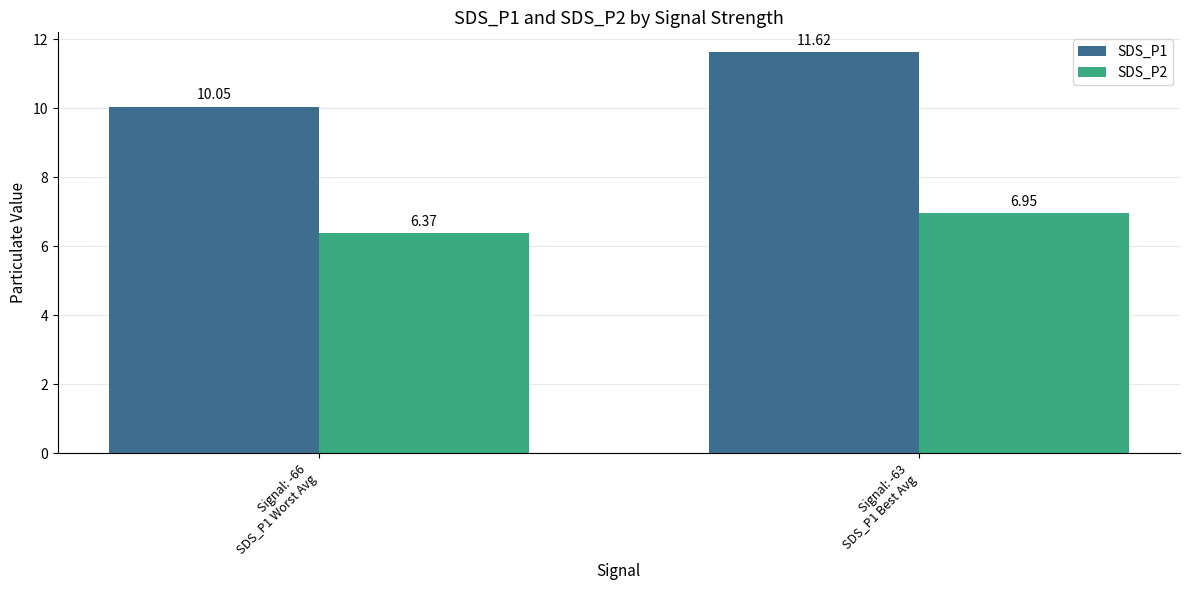

What is the maximum value shown in the chart?

11.6